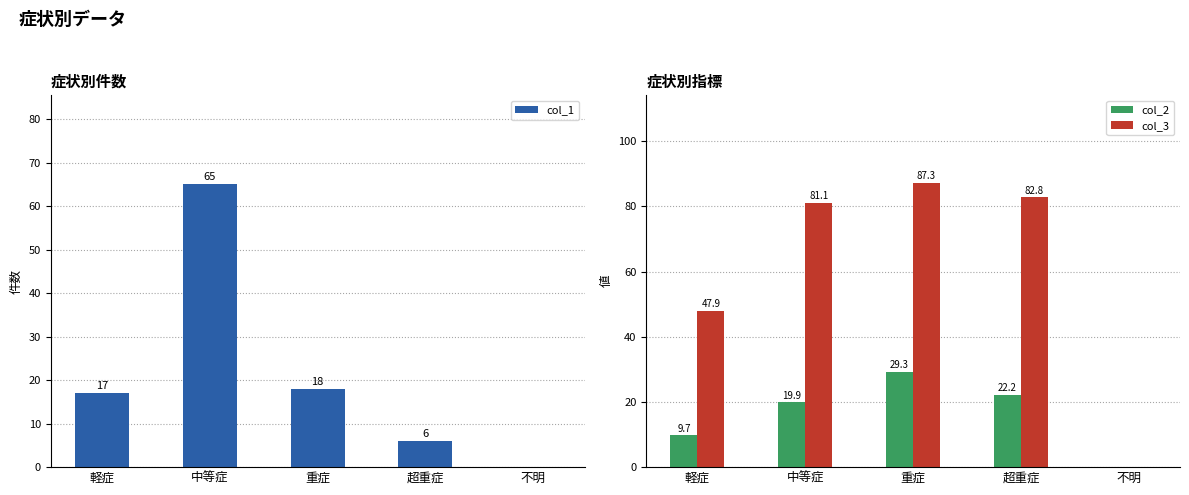

The value of col_1 at 重症 is 11.9. True or false?

False